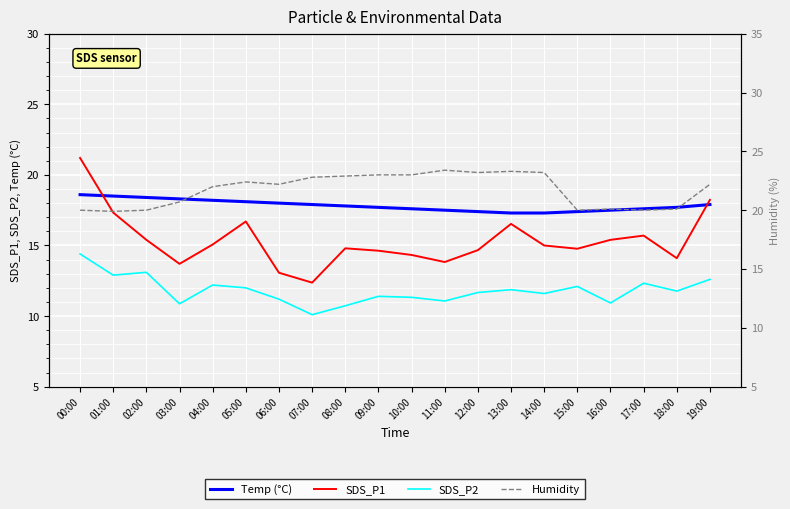

What is the sum of all Temp values?

356.7